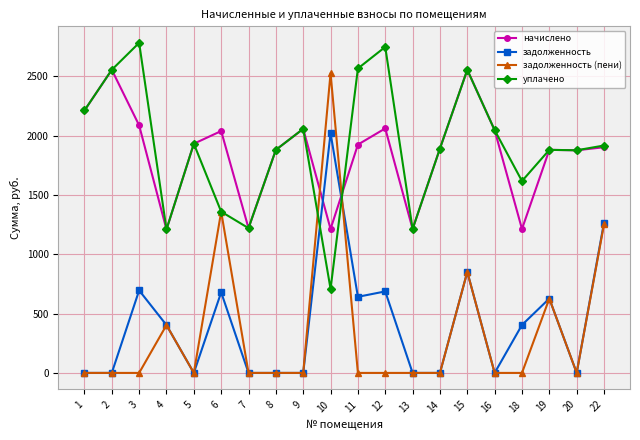

Is it true that уплачено equals 395.5 at 5?

False